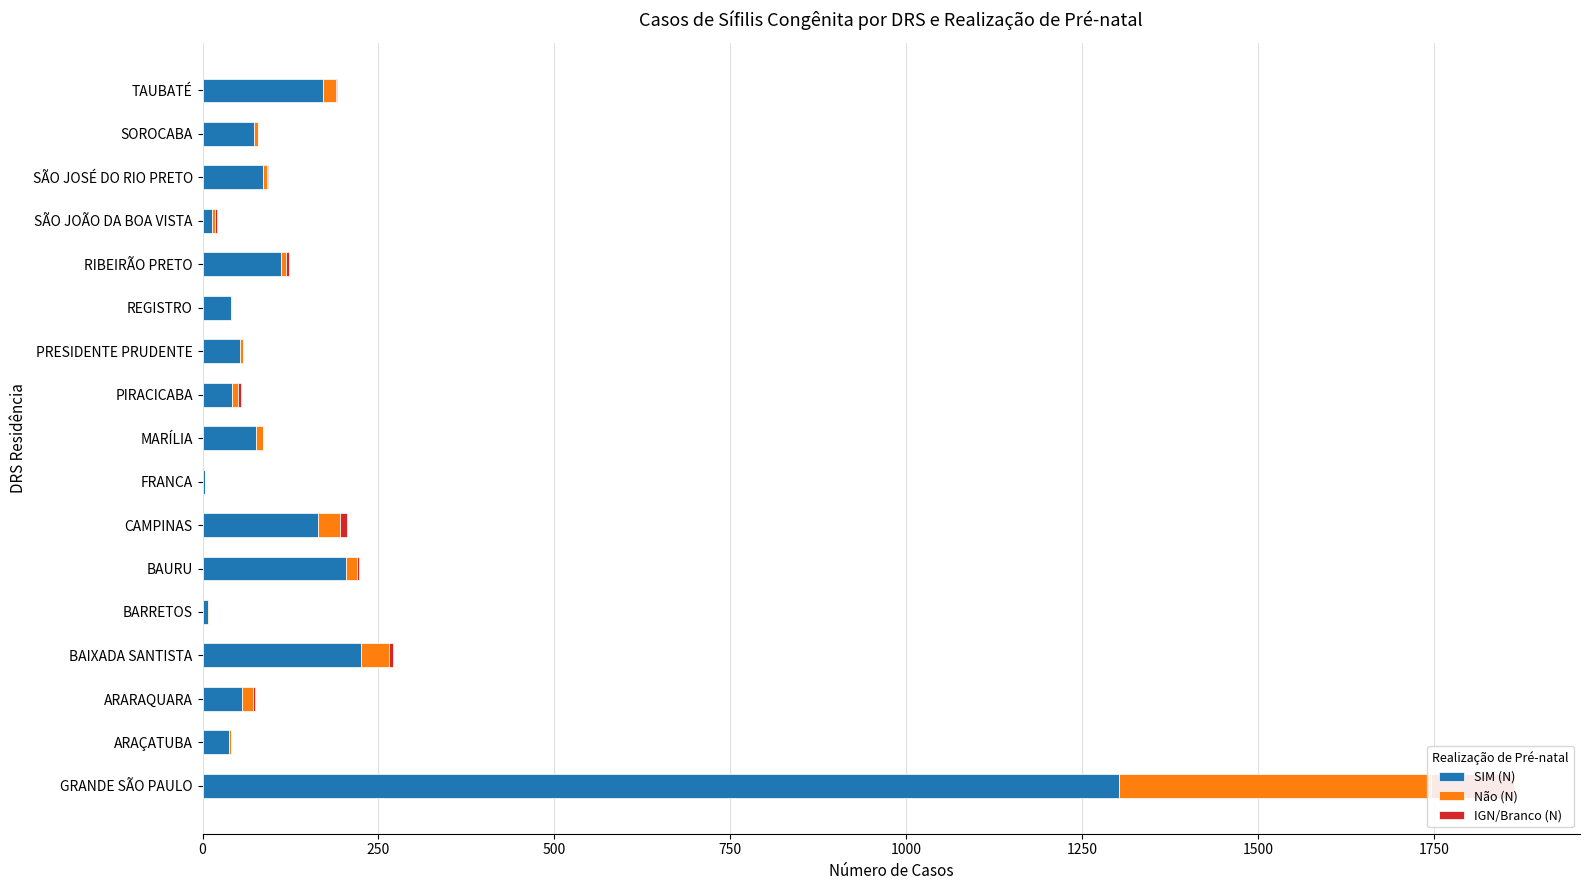

What position from the left is CAMPINAS?

7